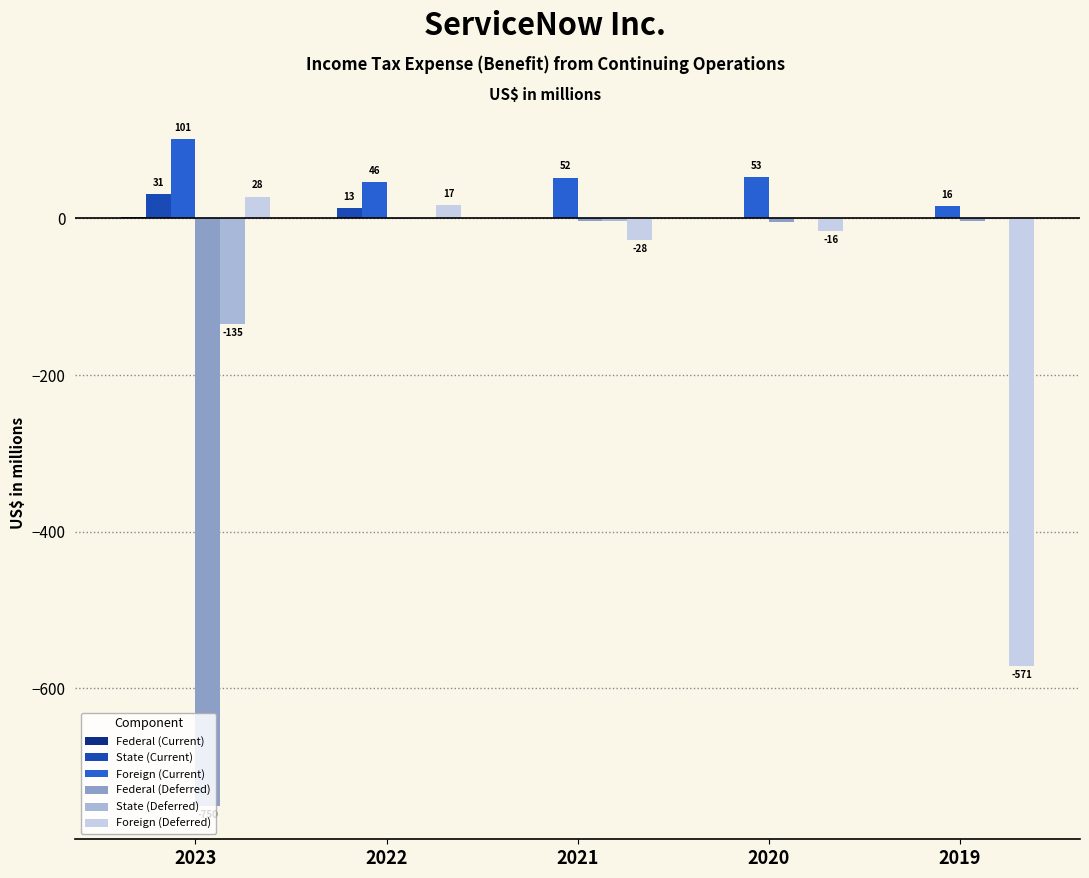

How many values in the Federal (Deferred) series exceed -3?

1